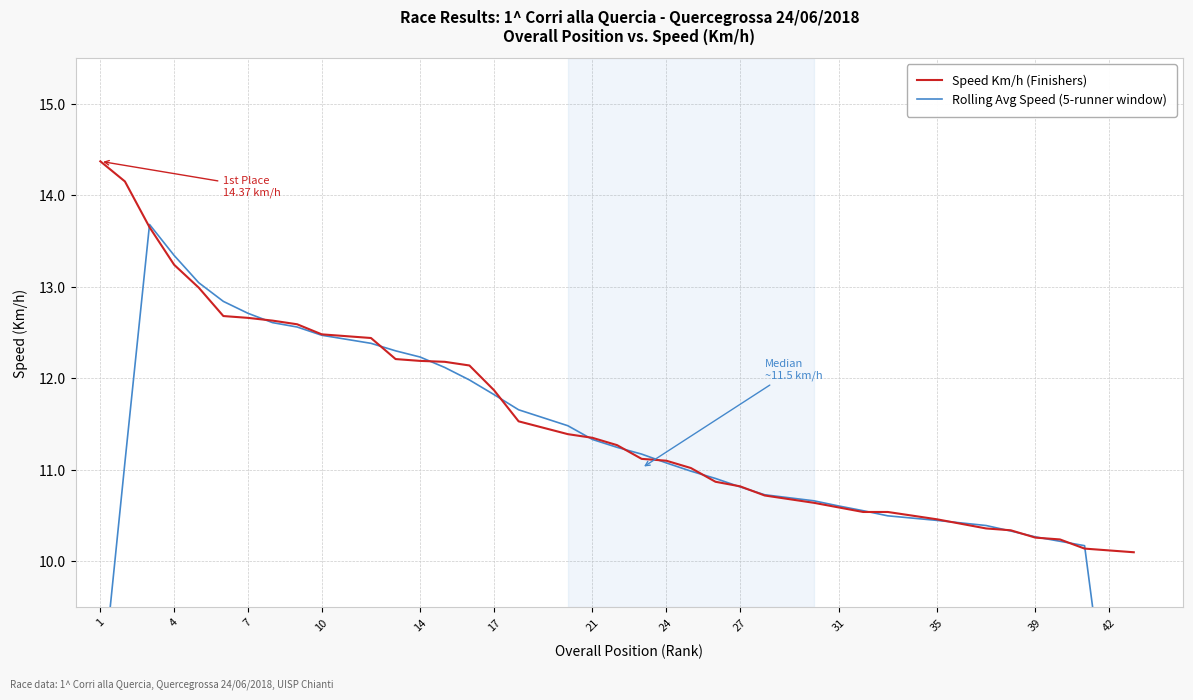

Which series ends up on top after the final intersection of Rolling Avg Speed (5-runner window) and Speed Km/h (Finishers)?

Speed Km/h (Finishers)